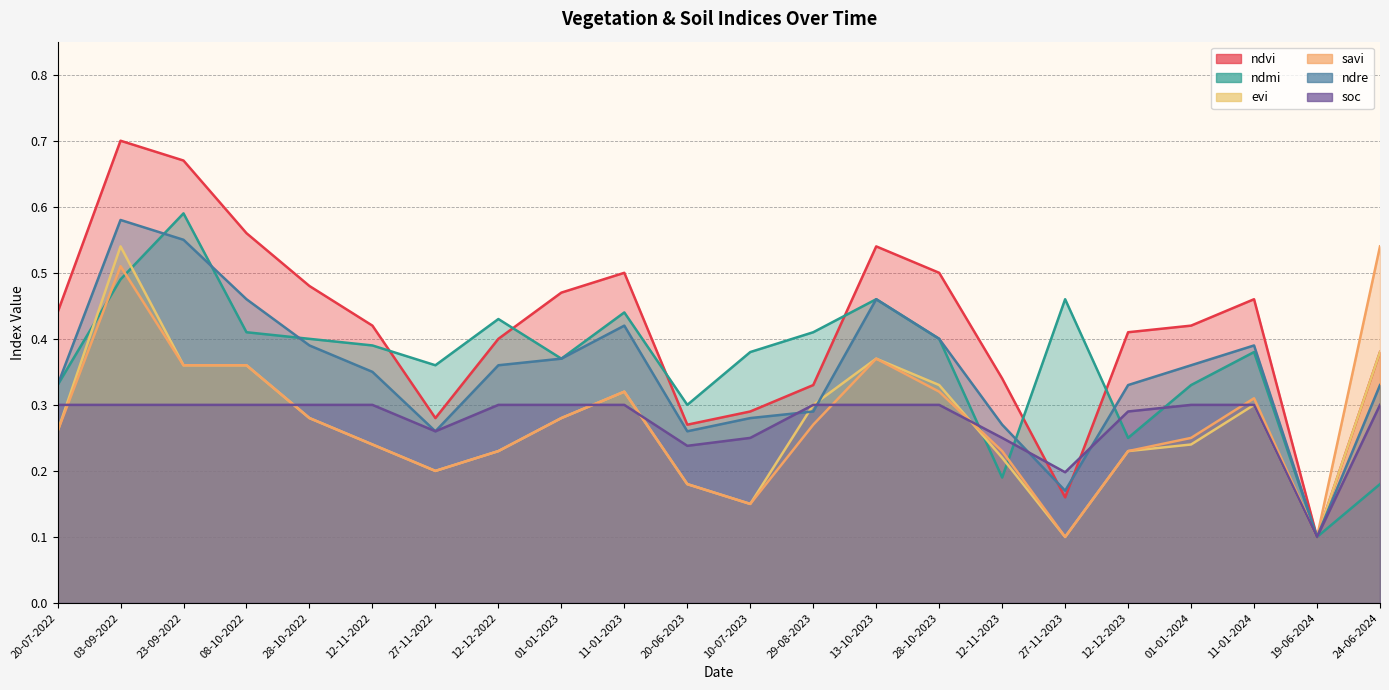

Which series has the largest total across all categories?

ndvi